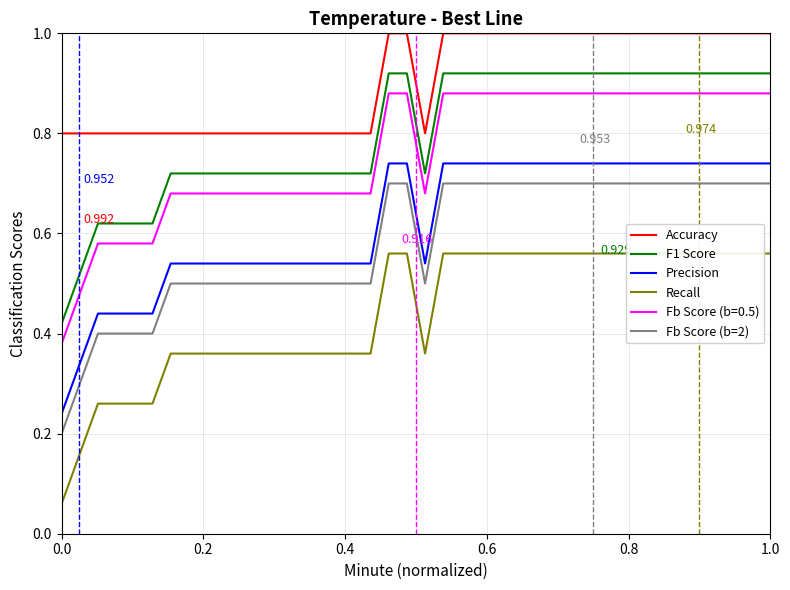

What is the sum of all F1 Score values?

32.1